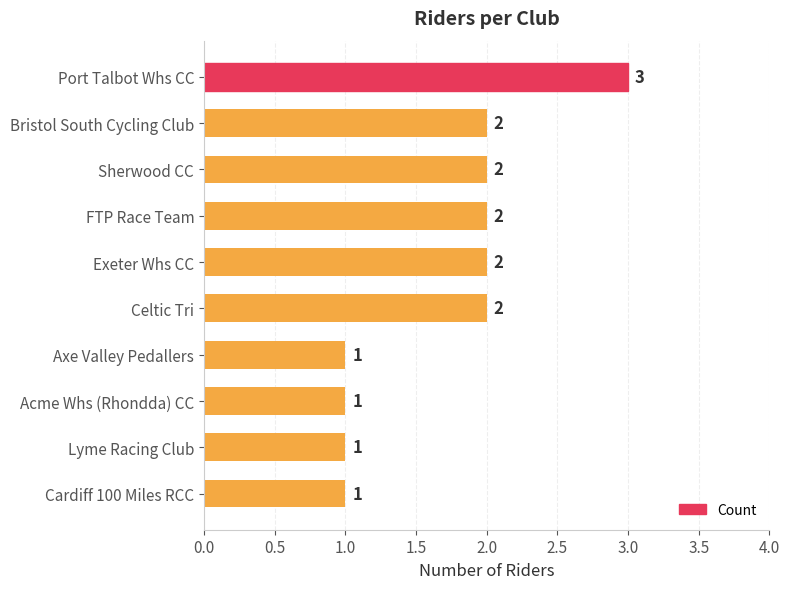

What is the value of the 8th bar from the top?

1